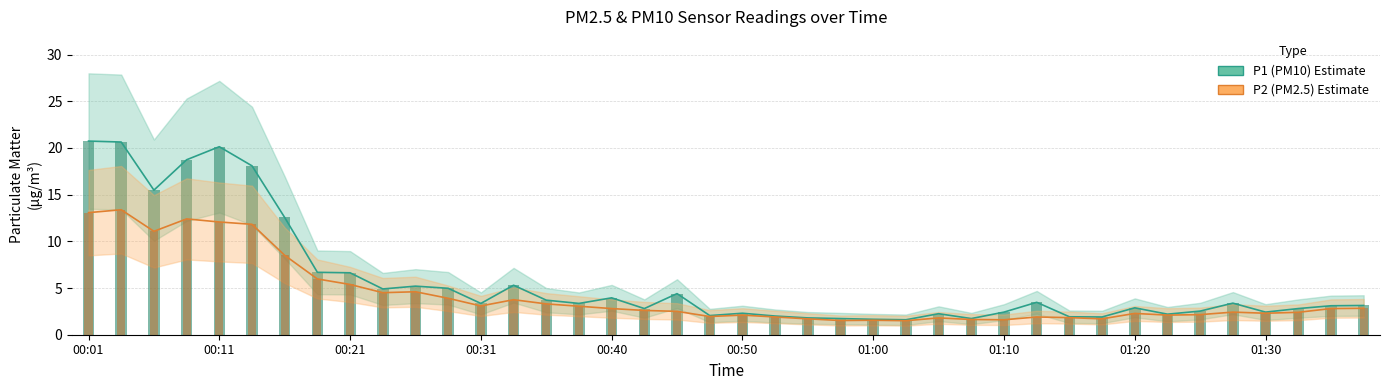

Reading left to right, transcribe all the data shown in this chart.

P1 (PM10): 20.7	20.6	15.5	18.7	20.1	18.1	12.6	6.7	6.6	4.9	5.2	5.0	3.4	5.3	3.7	3.4	4.0	2.8	4.4	2.0	2.3	2.0	1.8	1.7	1.6	1.6	2.2	1.7	2.4	3.5	1.9	1.9	2.9	2.2	2.5	3.4	2.4	2.8	3.1	3.1
P2 (PM2.5): 13.1	13.4	11.1	12.4	12.1	11.8	8.5	6.0	5.4	4.5	4.6	3.9	3.1	3.8	3.3	3.0	2.8	2.6	2.5	1.9	2.1	1.9	1.7	1.5	1.6	1.5	1.8	1.6	1.6	1.9	1.8	1.7	2.3	2.1	2.1	2.4	2.3	2.4	2.8	2.8